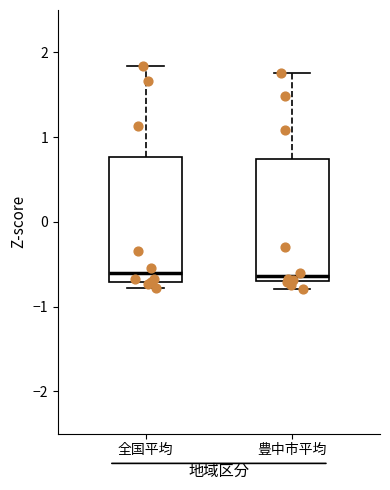

Reading left to right, read every box against the y-axis: the position of its median line, the range the box covers, and the ends of its whiskers. The values are not printed on the chart, so give them approximately, as read against the axis.

全国平均: median -0.6, box -0.7 to 0.8, whiskers -0.8 to 1.8
豊中市平均: median -0.6, box -0.7 to 0.7, whiskers -0.8 to 1.8